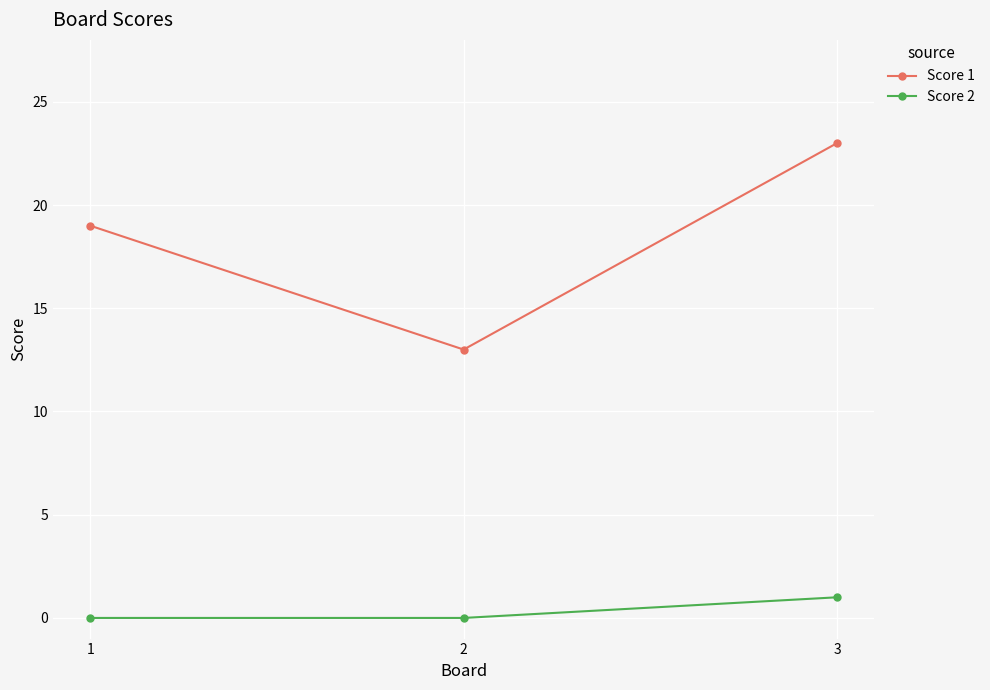

Does the chart display data point markers on the line(s)?

Yes